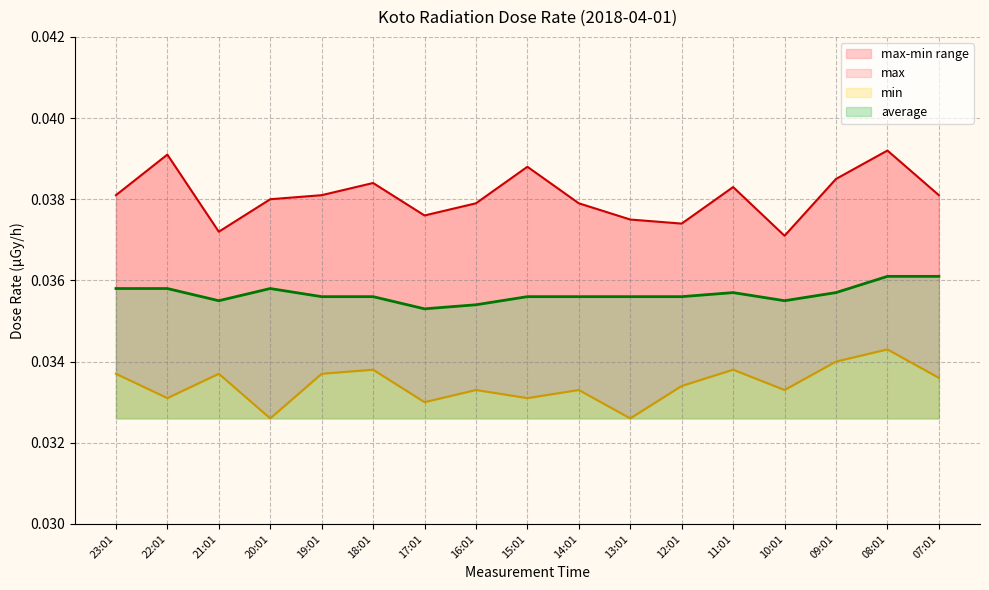

The value of average at 09:01 is 0.0. True or false?

True